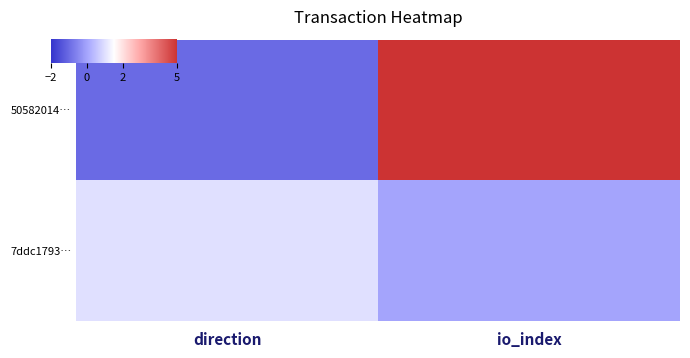

Count the number of data series in this chart.

2